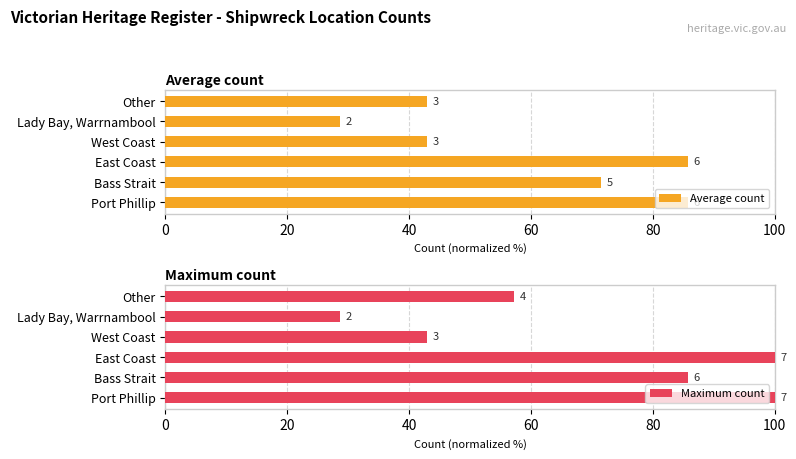

At how many categories does at least one series exceed 87?

2